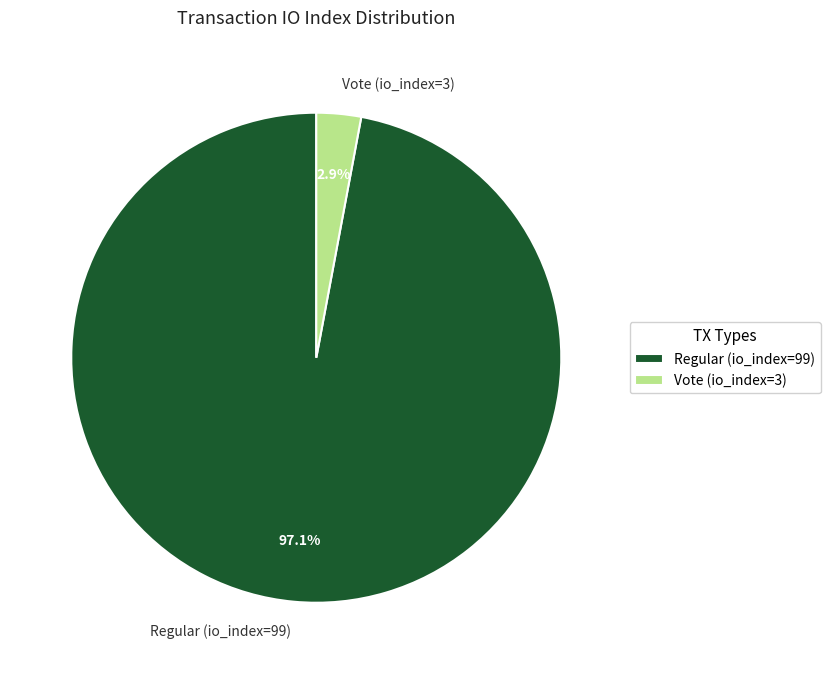

How many slices are in this pie chart?

2